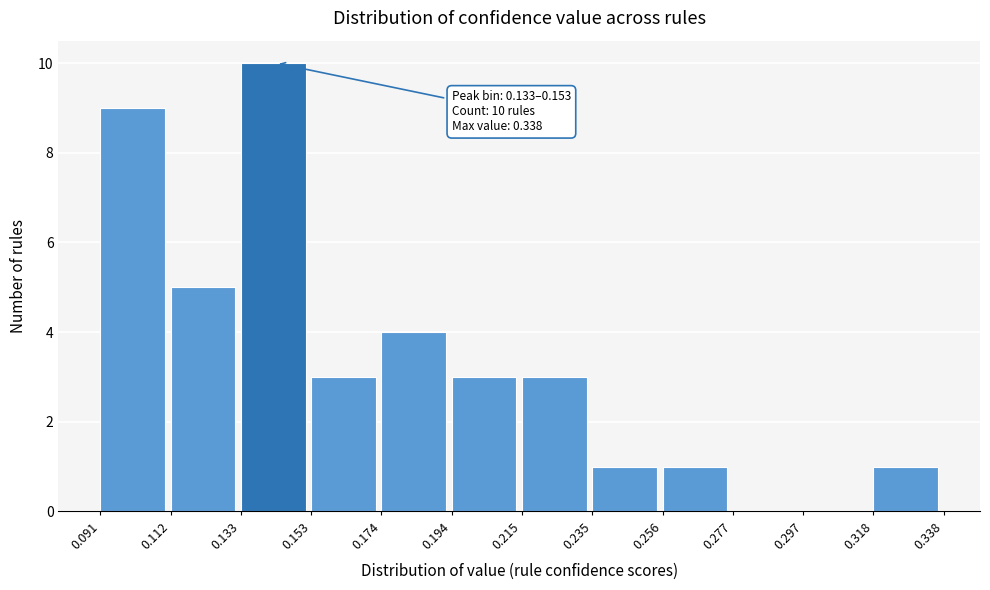

Over which range of the x-axis is the bar tallest?

0.133 to 0.153